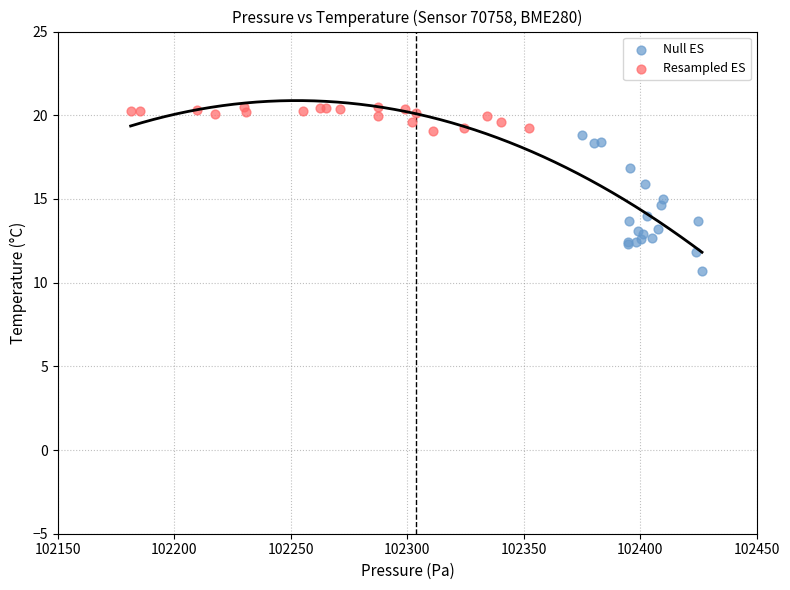

Which series has the widest spread of Y values?

Null ES